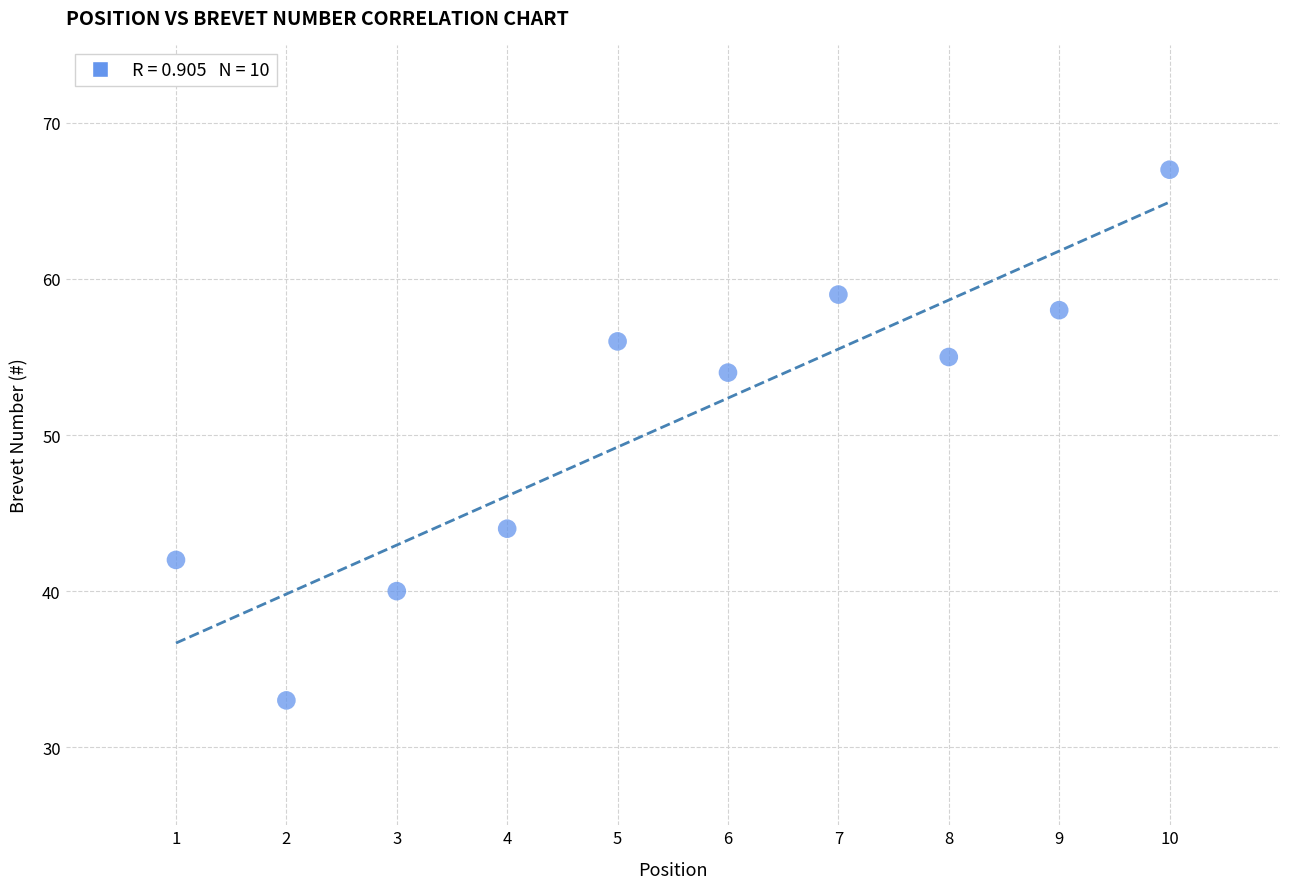

What is the range of Y values (max minus min)?

34